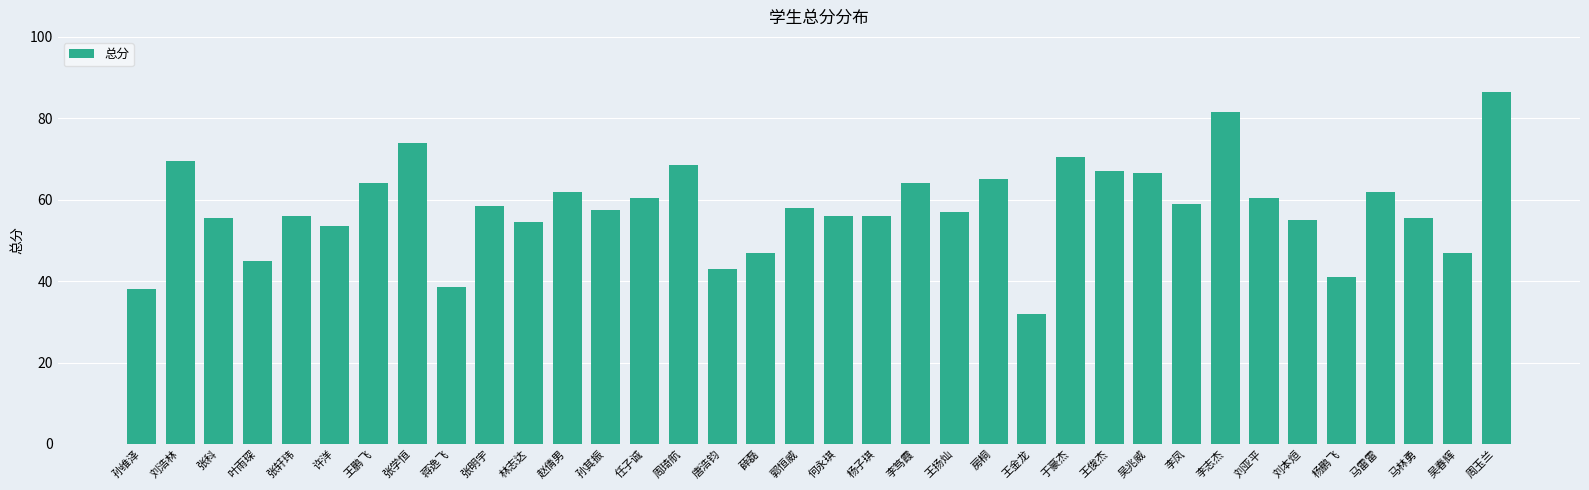

The chart shows a value of 58.0 at 郭恒威. True or false?

True